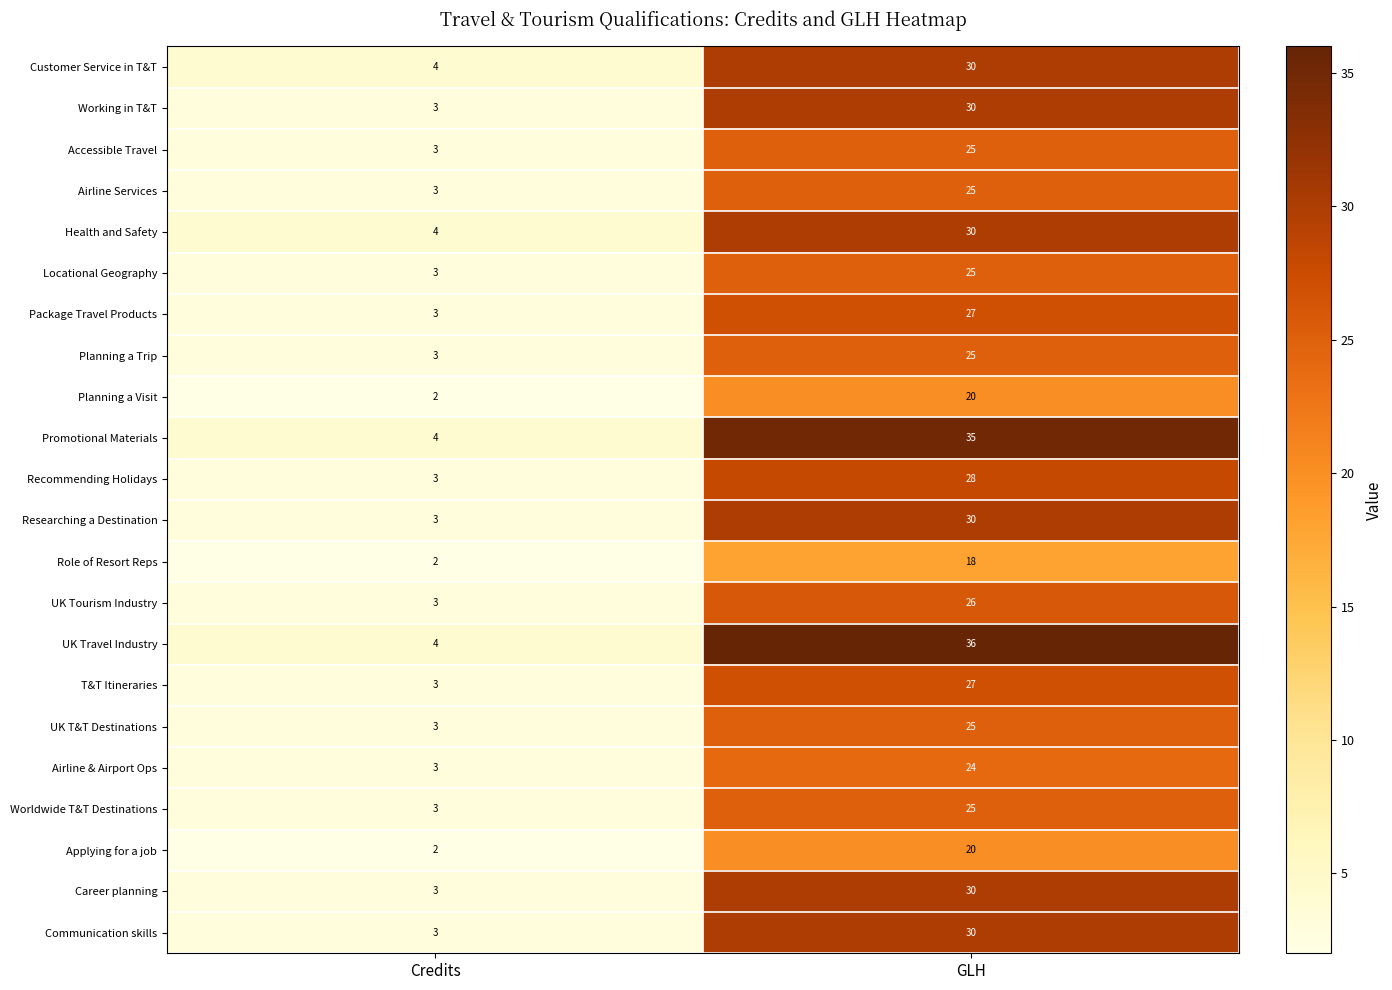

What is the sum of the UK Tourism Industry values at Credits and GLH?

29